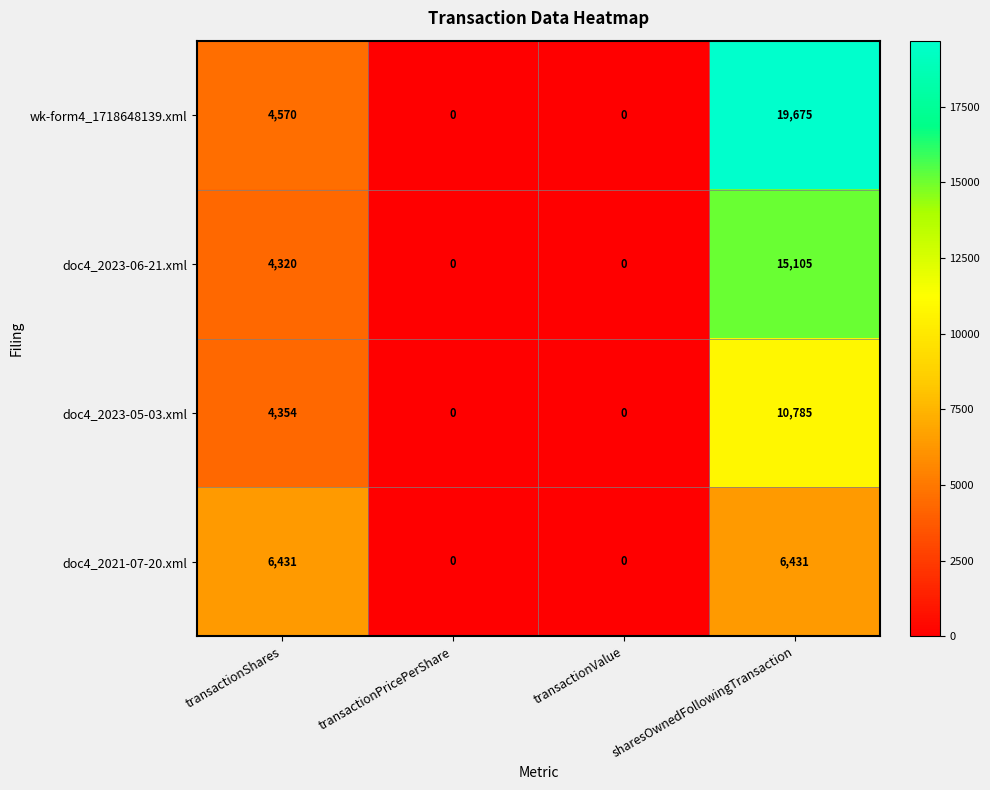

Which series changed the most between transactionShares and transactionPricePerShare?

doc4_2021-07-20.xml